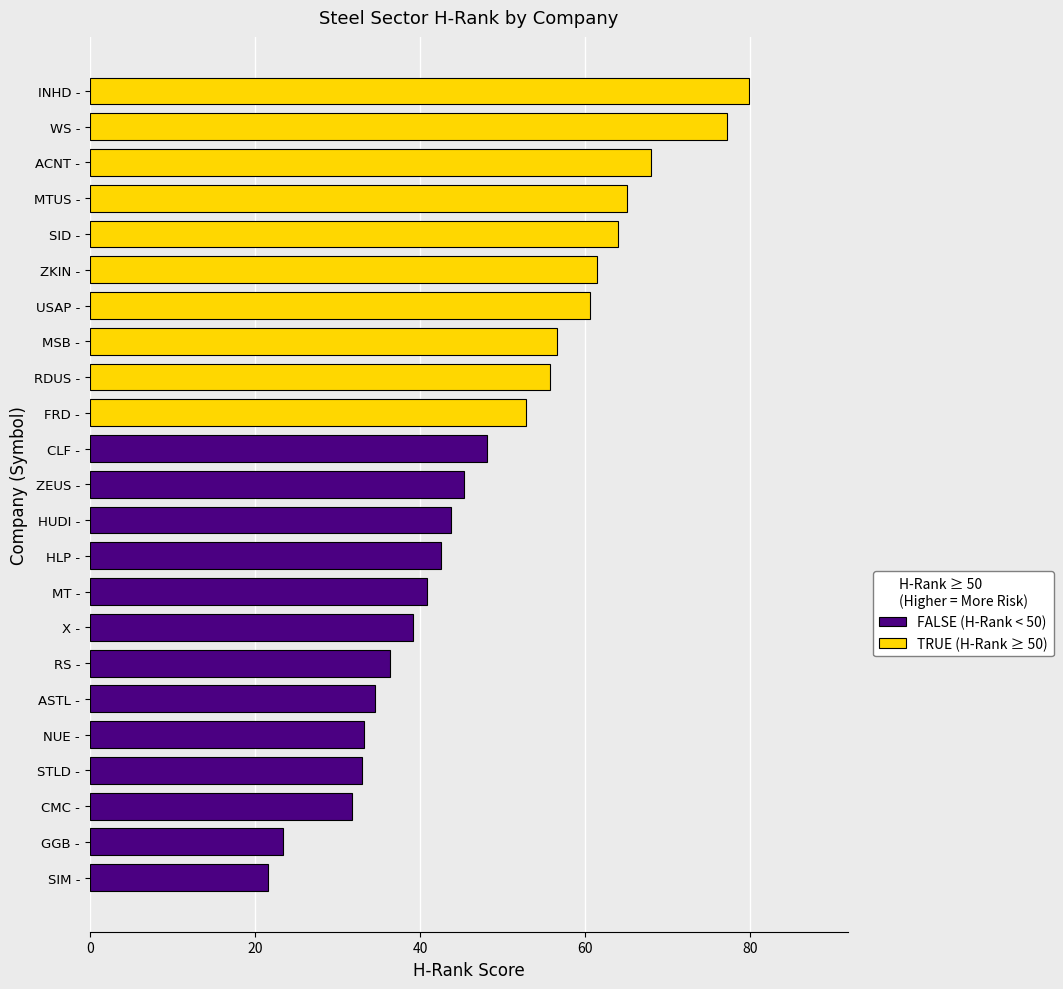

What is the average value?

48.5